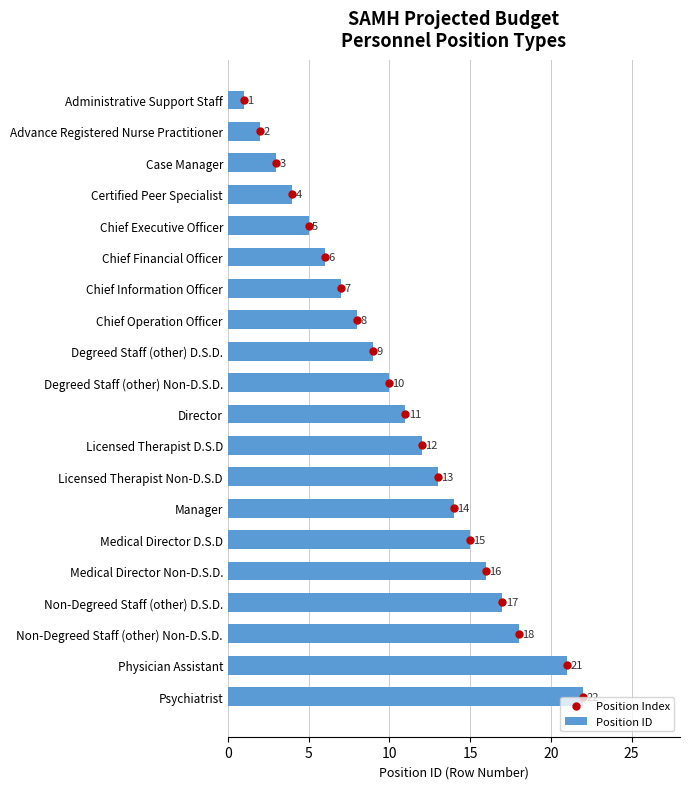

What are all the series names shown in the legend?

Position ID, Position Index